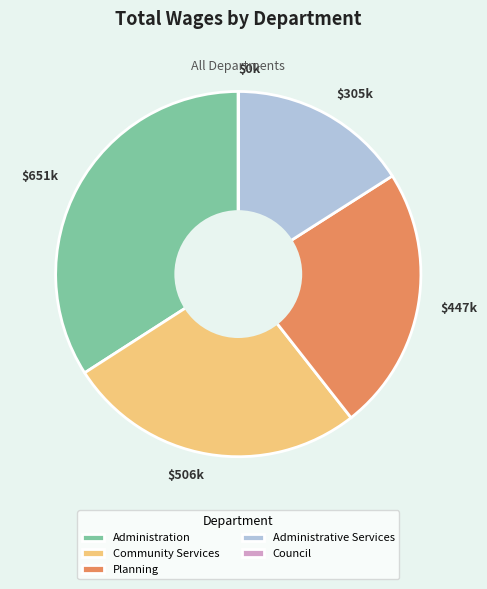

Approximately how many times larger is the value at Administrative Services compared to Planning?

0.7